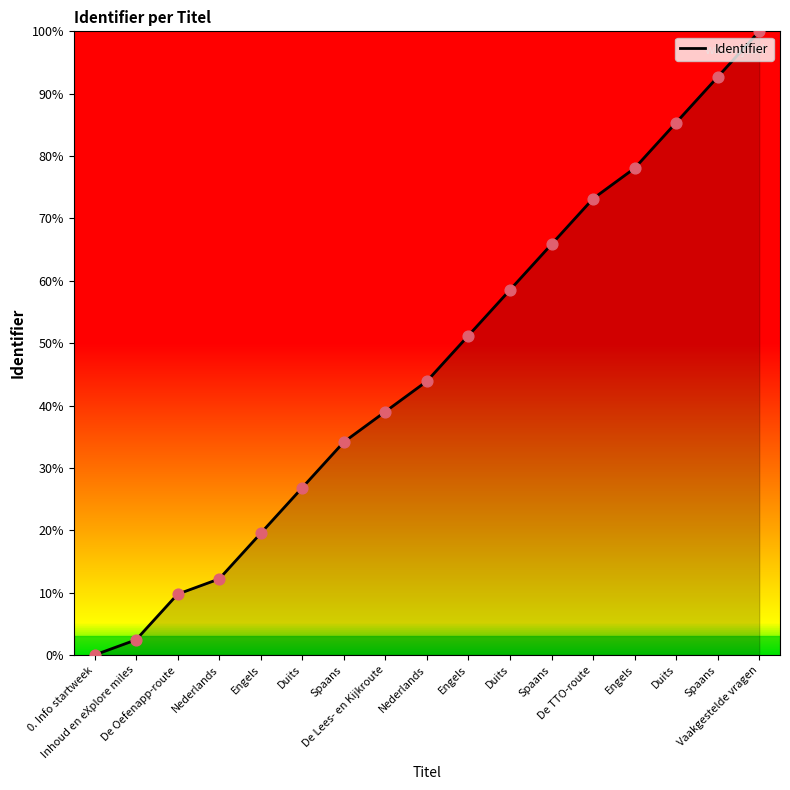

What is the change in value from Spaans to Duits?

+24.4